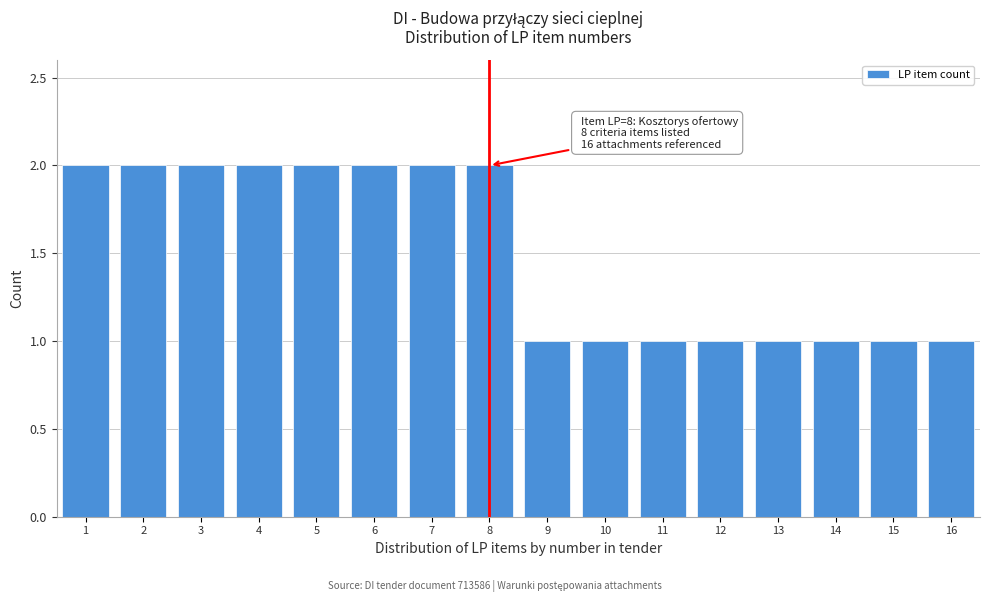

Reading right to left, list all the values displayed in this chart.

1	1	1	1	1	1	1	1	2	2	2	2	2	2	2	2